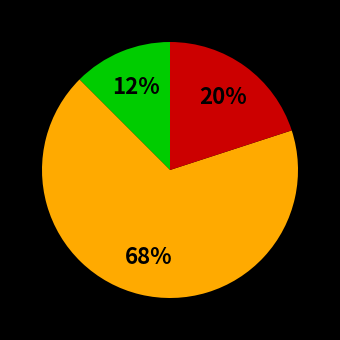

Is there any slice that represents more than half of the pie?

Yes